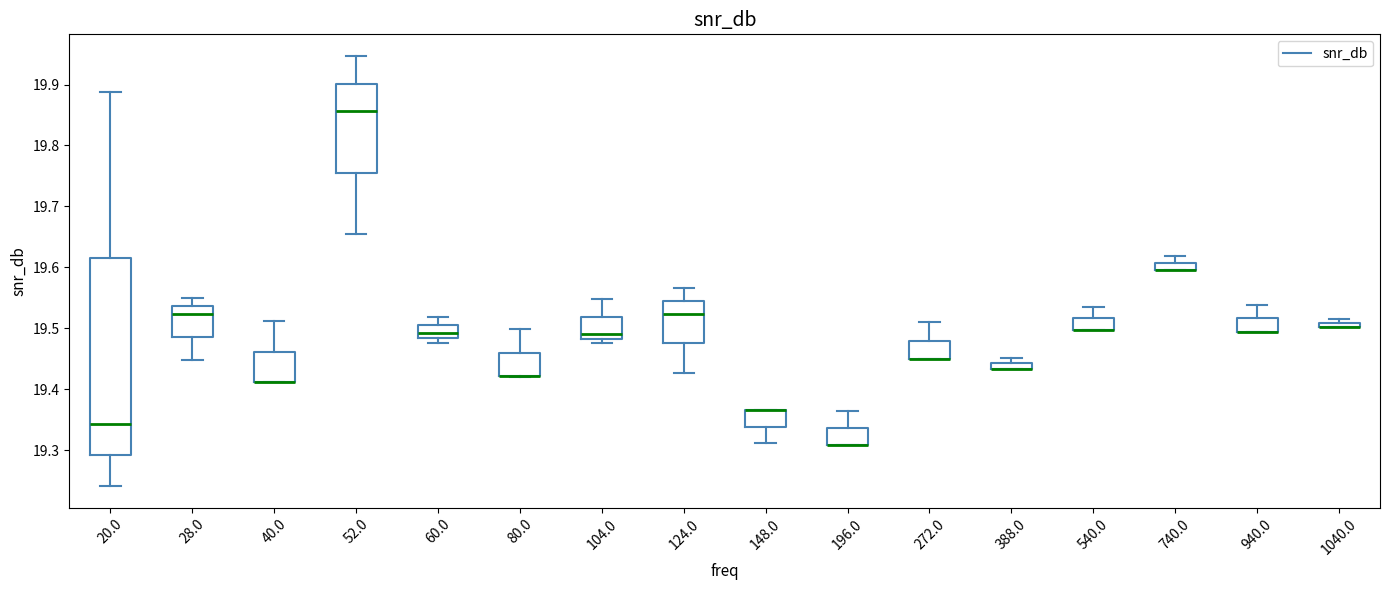

Comparing the boxes themselves (not the whiskers), which one is the tallest?

20.0